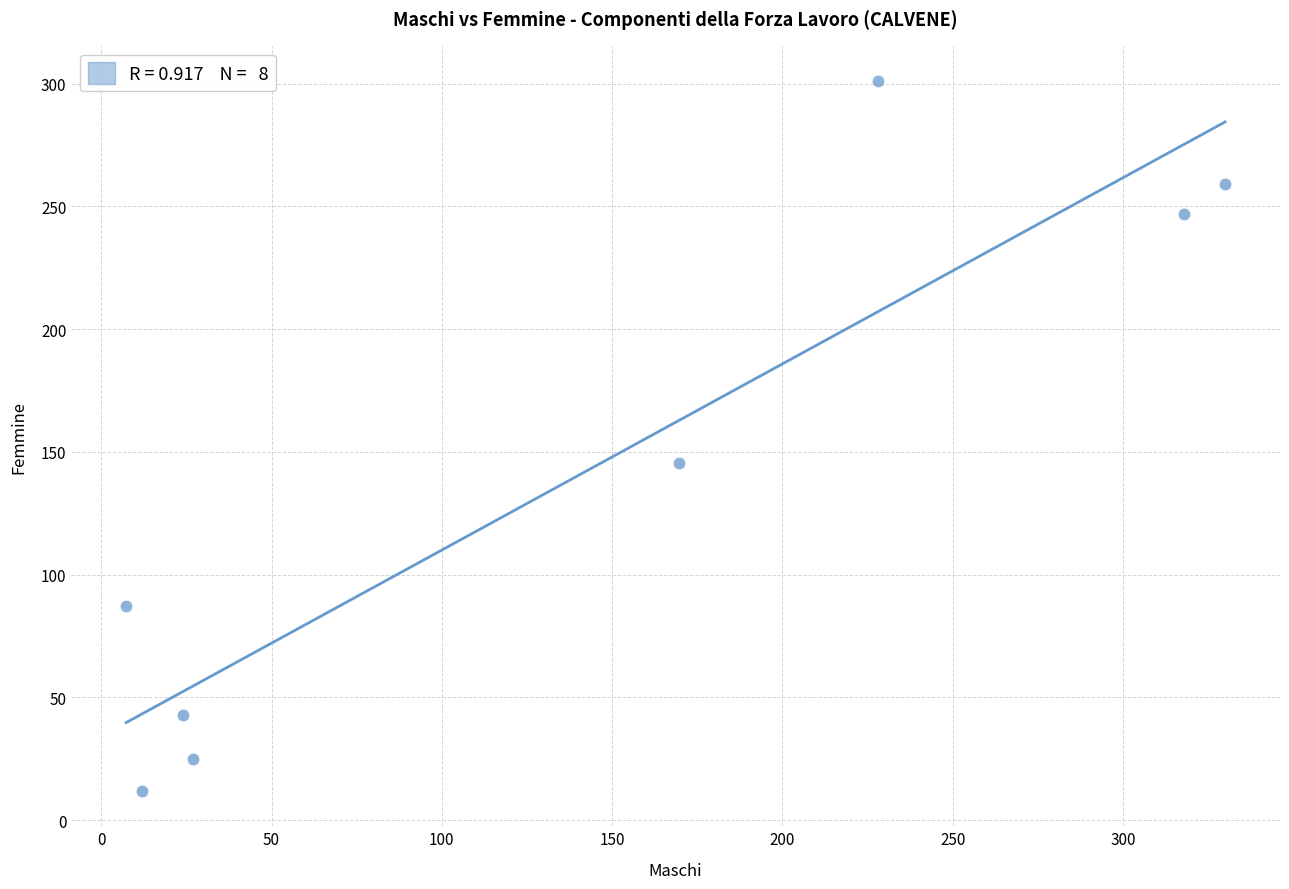

What is the average X value?

139.5